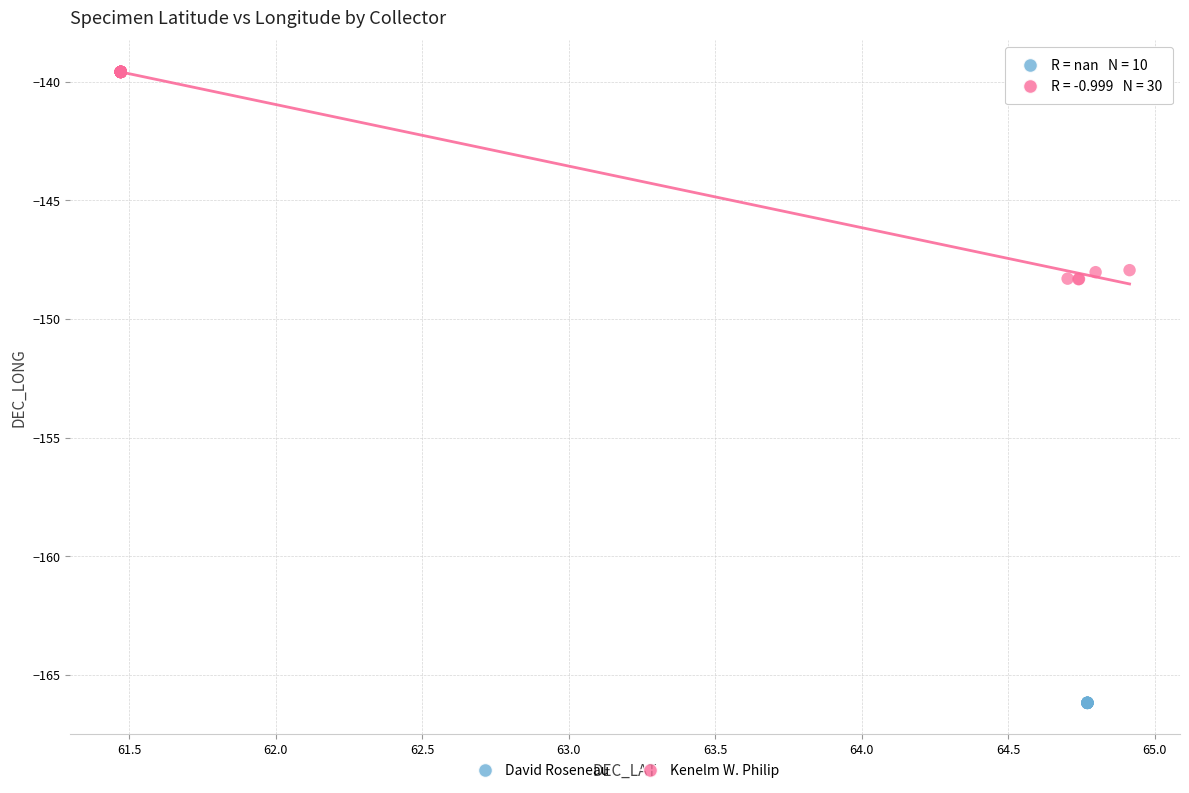

Which series contains the highest Y value?

Kenelm W. Philip